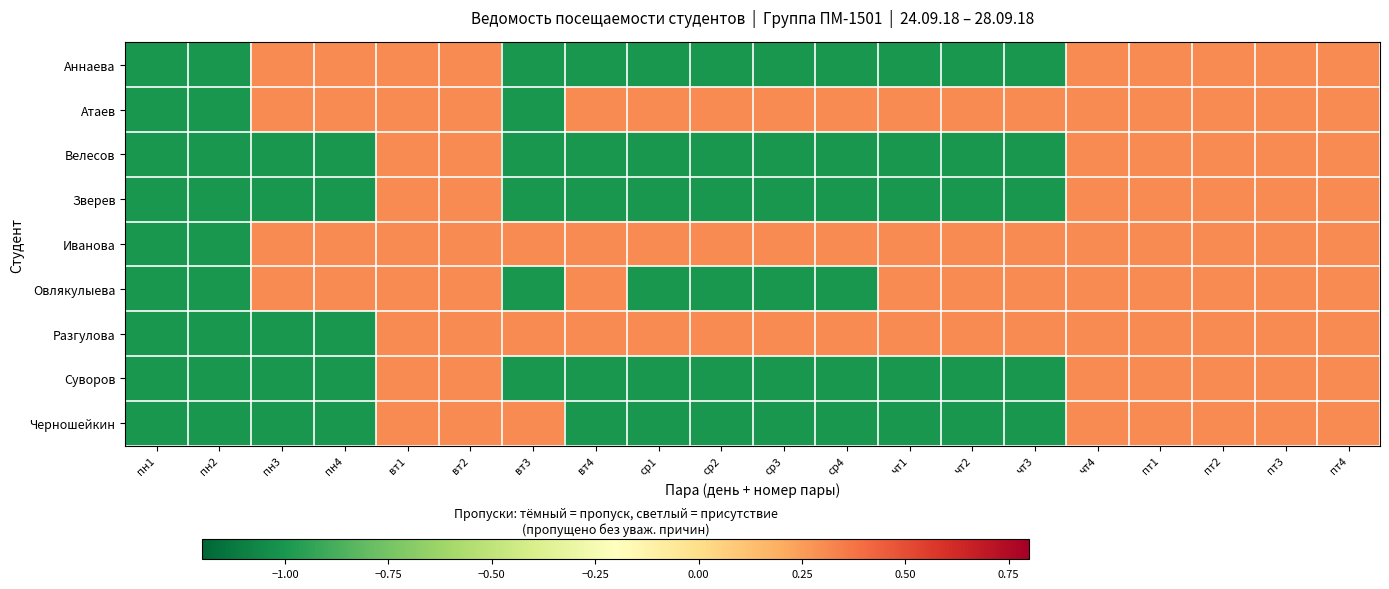

Reading left to right, extract all data points from this chart.

Аннаева: пн1=-1.0	пн2=-1.0	пн3=0.3	пн4=0.3	вт1=0.3	вт2=0.3	вт3=-1.0	вт4=-1.0	ср1=-1.0	ср2=-1.0	ср3=-1.0	ср4=-1.0	чт1=-1.0	чт2=-1.0	чт3=-1.0	чт4=0.3	пт1=0.3	пт2=0.3	пт3=0.3	пт4=0.3
Атаев: пн1=-1.0	пн2=-1.0	пн3=0.3	пн4=0.3	вт1=0.3	вт2=0.3	вт3=-1.0	вт4=0.3	ср1=0.3	ср2=0.3	ср3=0.3	ср4=0.3	чт1=0.3	чт2=0.3	чт3=0.3	чт4=0.3	пт1=0.3	пт2=0.3	пт3=0.3	пт4=0.3
Велесов: пн1=-1.0	пн2=-1.0	пн3=-1.0	пн4=-1.0	вт1=0.3	вт2=0.3	вт3=-1.0	вт4=-1.0	ср1=-1.0	ср2=-1.0	ср3=-1.0	ср4=-1.0	чт1=-1.0	чт2=-1.0	чт3=-1.0	чт4=0.3	пт1=0.3	пт2=0.3	пт3=0.3	пт4=0.3
Зверев: пн1=-1.0	пн2=-1.0	пн3=-1.0	пн4=-1.0	вт1=0.3	вт2=0.3	вт3=-1.0	вт4=-1.0	ср1=-1.0	ср2=-1.0	ср3=-1.0	ср4=-1.0	чт1=-1.0	чт2=-1.0	чт3=-1.0	чт4=0.3	пт1=0.3	пт2=0.3	пт3=0.3	пт4=0.3
Иванова: пн1=-1.0	пн2=-1.0	пн3=0.3	пн4=0.3	вт1=0.3	вт2=0.3	вт3=0.3	вт4=0.3	ср1=0.3	ср2=0.3	ср3=0.3	ср4=0.3	чт1=0.3	чт2=0.3	чт3=0.3	чт4=0.3	пт1=0.3	пт2=0.3	пт3=0.3	пт4=0.3
Овлякулыева: пн1=-1.0	пн2=-1.0	пн3=0.3	пн4=0.3	вт1=0.3	вт2=0.3	вт3=-1.0	вт4=0.3	ср1=-1.0	ср2=-1.0	ср3=-1.0	ср4=-1.0	чт1=0.3	чт2=0.3	чт3=0.3	чт4=0.3	пт1=0.3	пт2=0.3	пт3=0.3	пт4=0.3
Разгулова: пн1=-1.0	пн2=-1.0	пн3=-1.0	пн4=-1.0	вт1=0.3	вт2=0.3	вт3=0.3	вт4=0.3	ср1=0.3	ср2=0.3	ср3=0.3	ср4=0.3	чт1=0.3	чт2=0.3	чт3=0.3	чт4=0.3	пт1=0.3	пт2=0.3	пт3=0.3	пт4=0.3
Суворов: пн1=-1.0	пн2=-1.0	пн3=-1.0	пн4=-1.0	вт1=0.3	вт2=0.3	вт3=-1.0	вт4=-1.0	ср1=-1.0	ср2=-1.0	ср3=-1.0	ср4=-1.0	чт1=-1.0	чт2=-1.0	чт3=-1.0	чт4=0.3	пт1=0.3	пт2=0.3	пт3=0.3	пт4=0.3
Черношейкин: пн1=-1.0	пн2=-1.0	пн3=-1.0	пн4=-1.0	вт1=0.3	вт2=0.3	вт3=0.3	вт4=-1.0	ср1=-1.0	ср2=-1.0	ср3=-1.0	ср4=-1.0	чт1=-1.0	чт2=-1.0	чт3=-1.0	чт4=0.3	пт1=0.3	пт2=0.3	пт3=0.3	пт4=0.3